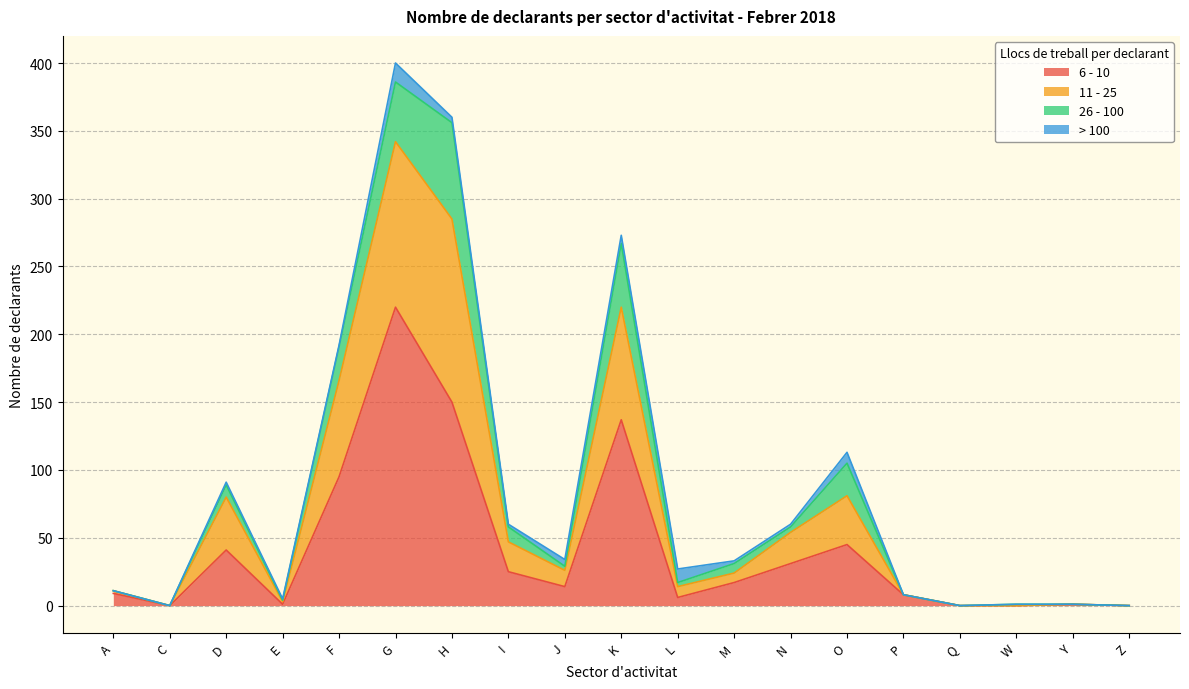

At which category is the sum across all series the highest?

G